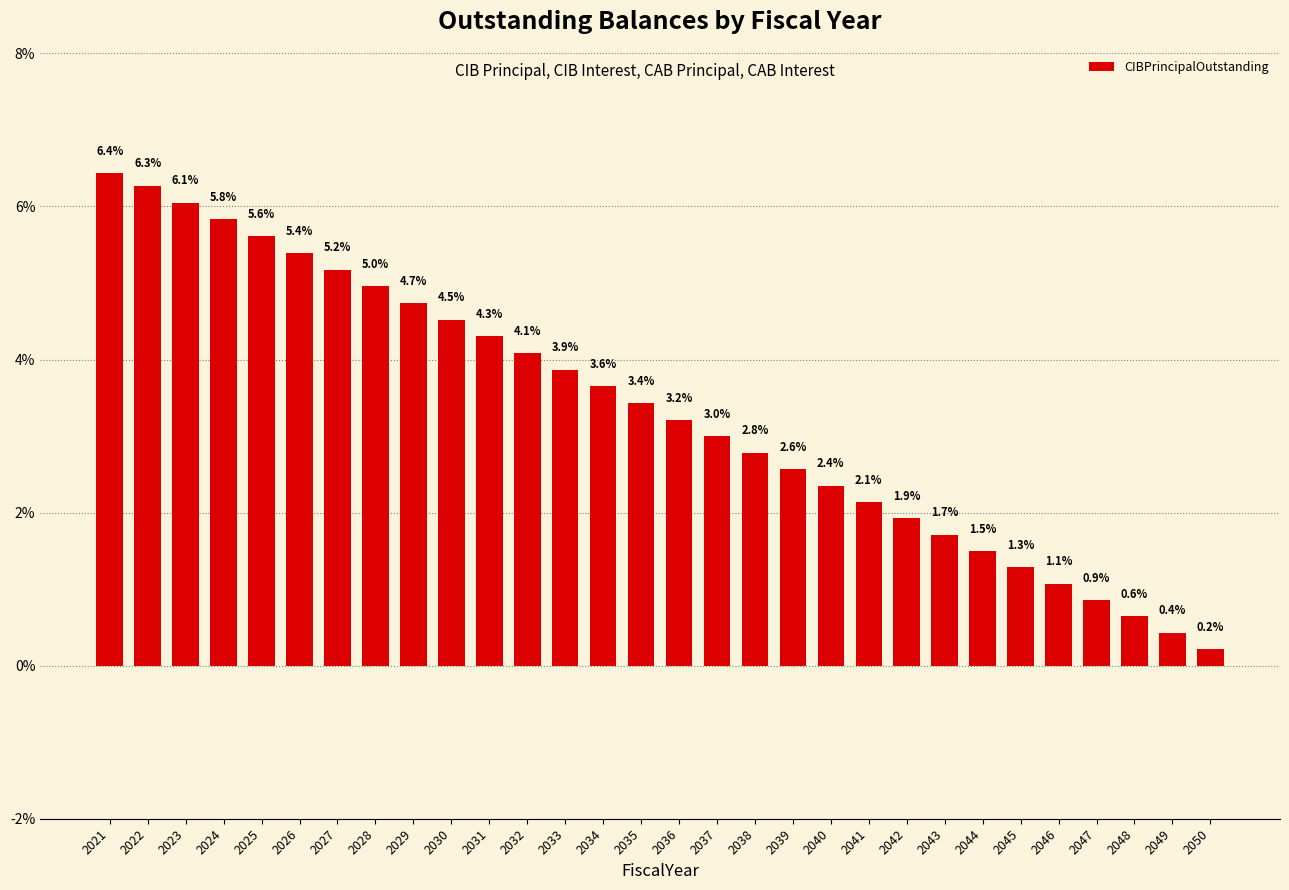

Reading left to right, what are all the values shown in this chart?

0.1	0.1	0.1	0.1	0.1	0.1	0.1	0.0	0.0	0.0	0.0	0.0	0.0	0.0	0.0	0.0	0.0	0.0	0.0	0.0	0.0	0.0	0.0	0.0	0.0	0.0	0.0	0.0	0.0	0.0